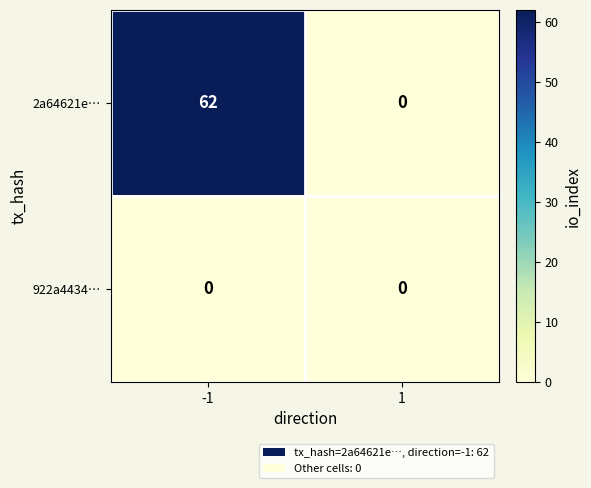

Which series changed the most between -1 and 1?

2a64621e…